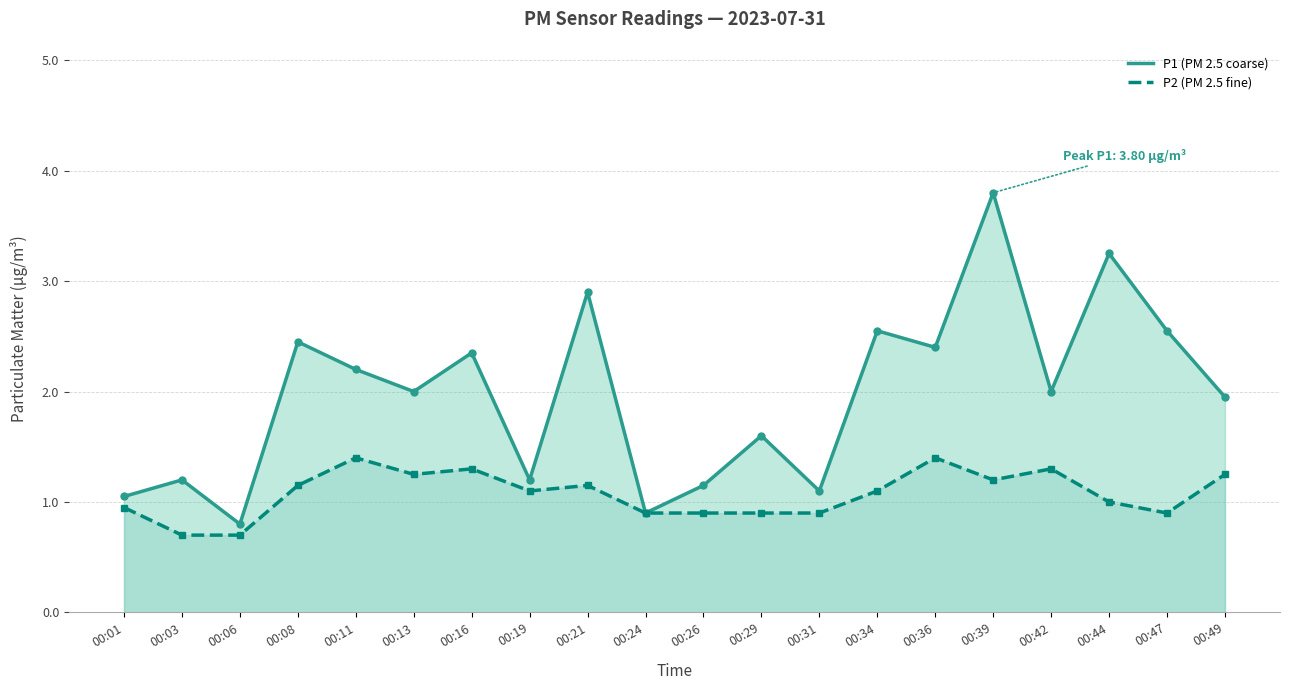

True or false: P2 and P1 intersect in this chart.

False